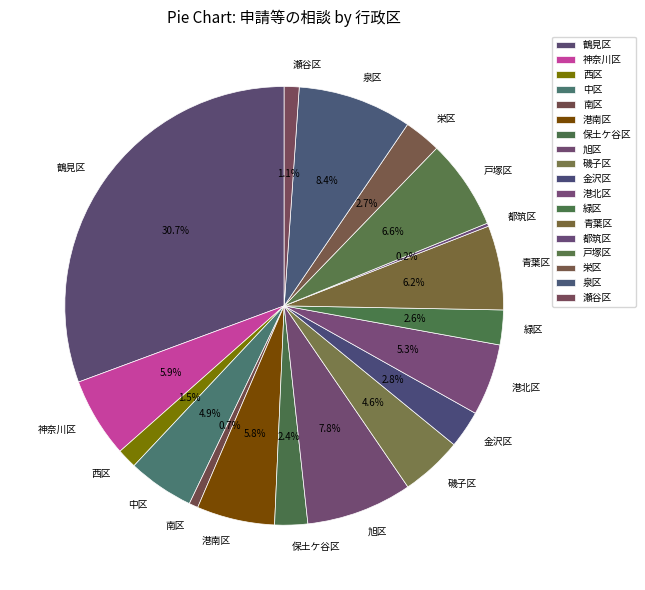

Is it true that 南区 is 15% of the pie?

False